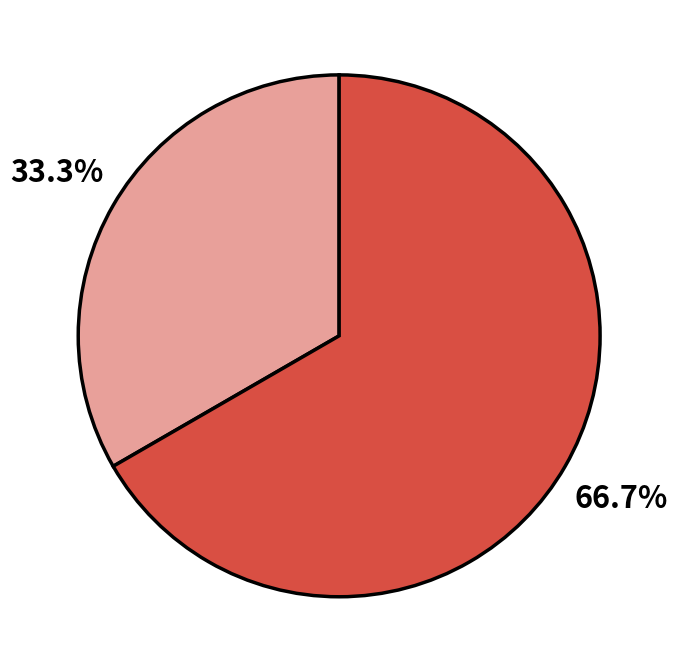

Does any single category account for the majority?

Yes